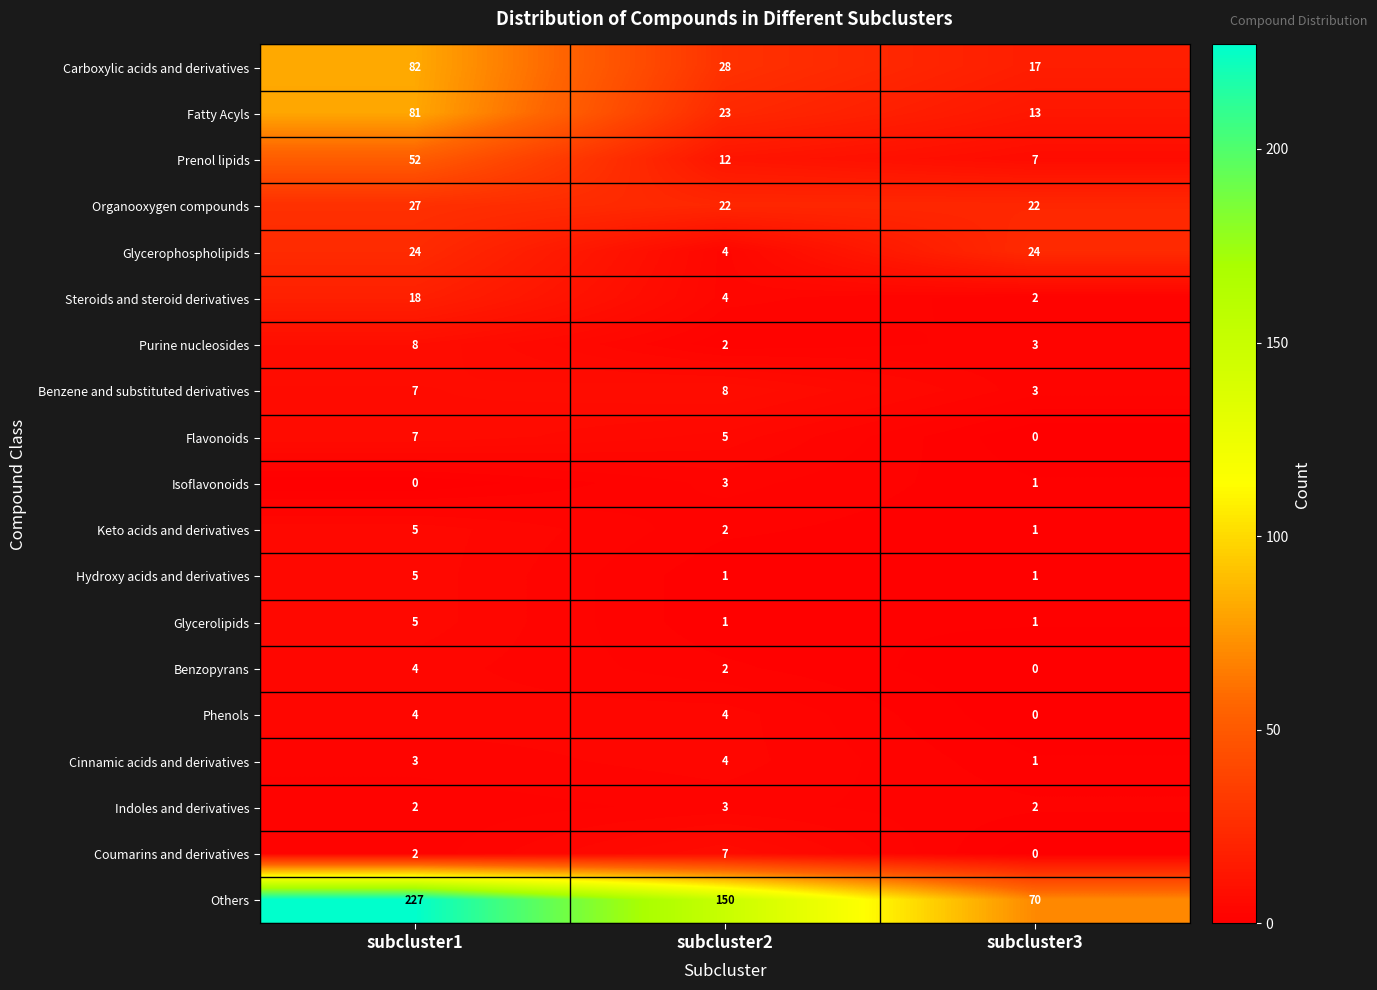

What is the difference between the highest and lowest values at subcluster3?

70